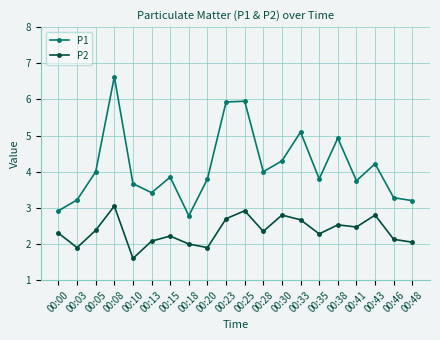

At which label does P1 first exceed 3?

00:03